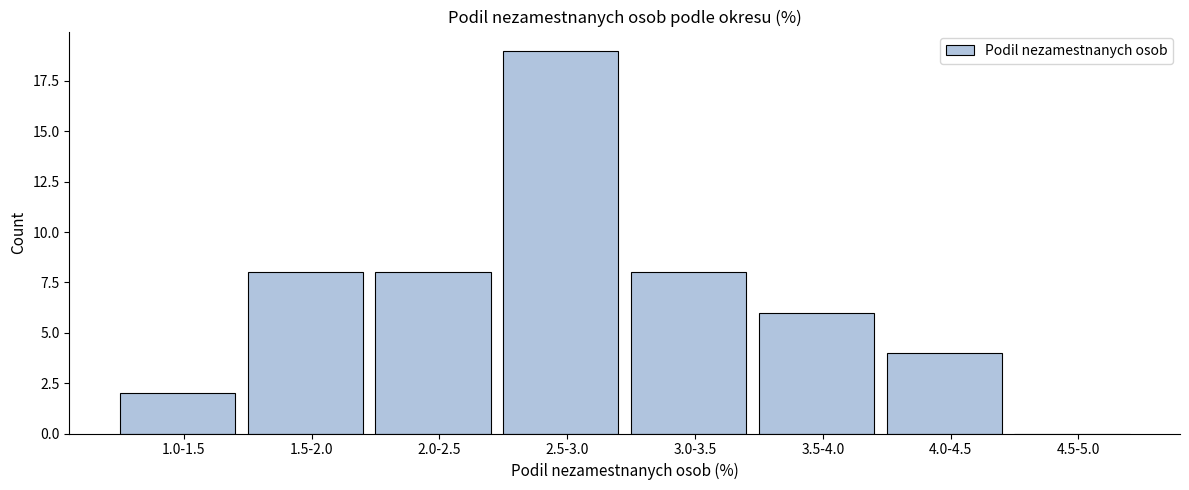

Reading left to right, extract all data points from this chart.

1.0-1.5=2	1.5-2.0=8	2.0-2.5=8	2.5-3.0=19	3.0-3.5=8	3.5-4.0=6	4.0-4.5=4	4.5-5.0=0